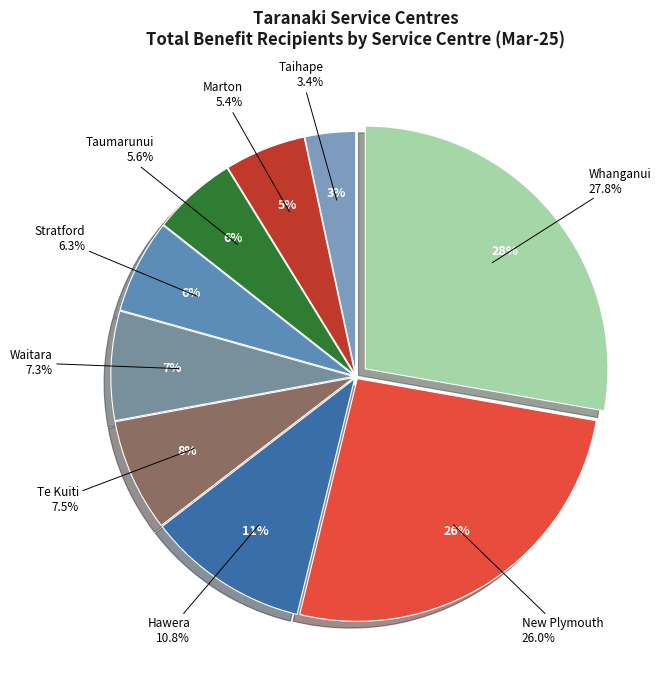

True or false: Taihape accounts for 3% of the total.

True